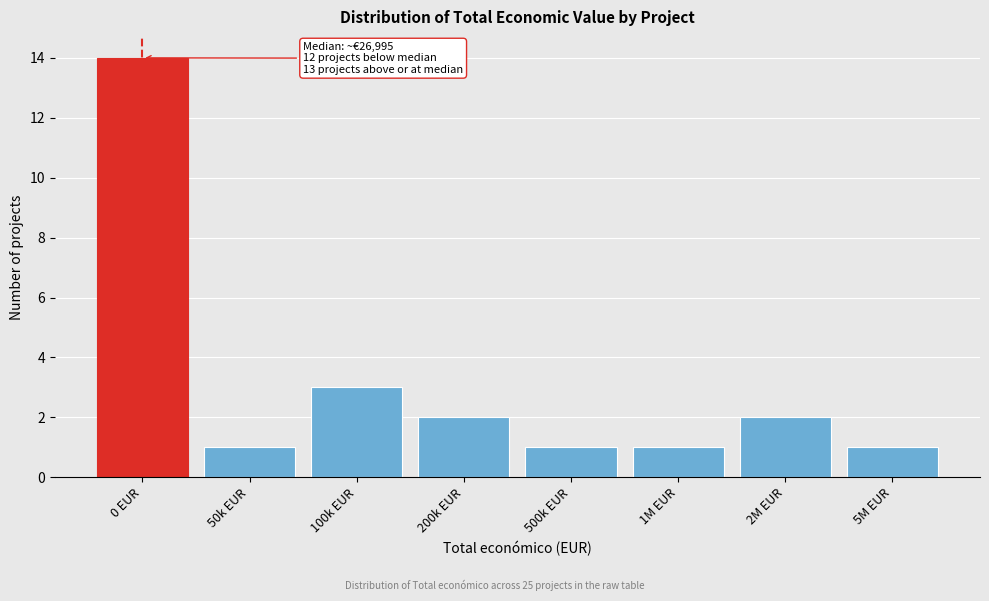

Reading left to right, transcribe all the data shown in this chart.

0 EUR=14	50k EUR=1	100k EUR=3	200k EUR=2	500k EUR=1	1M EUR=1	2M EUR=2	5M EUR=1